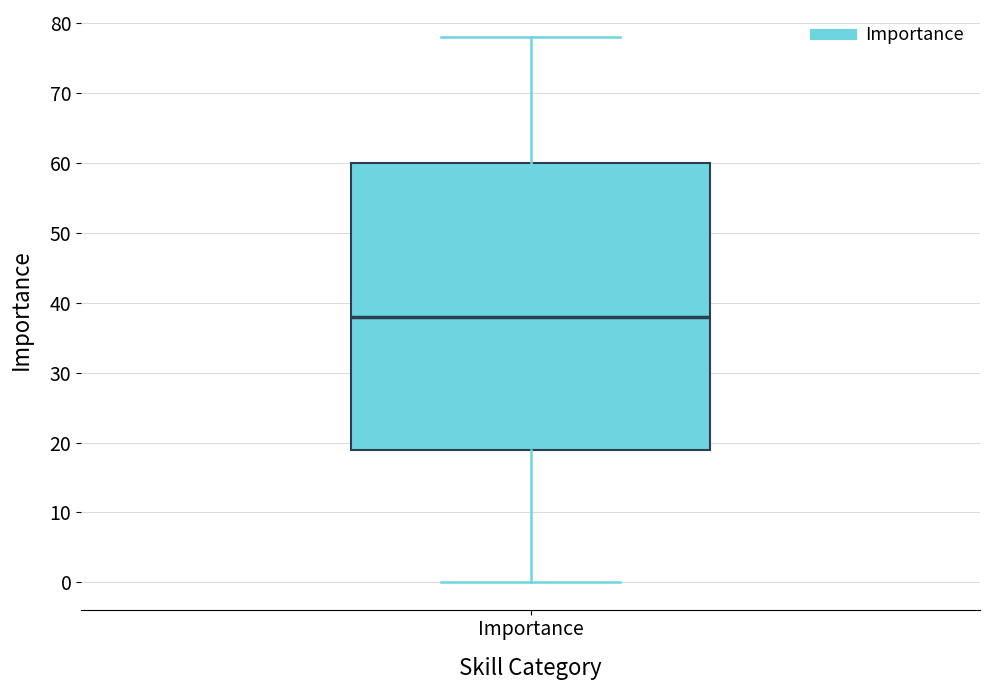

Where does the lower whisker of the box for Importance end on the y-axis? The values are not printed on the chart, so give them approximately, as read against the axis.

0